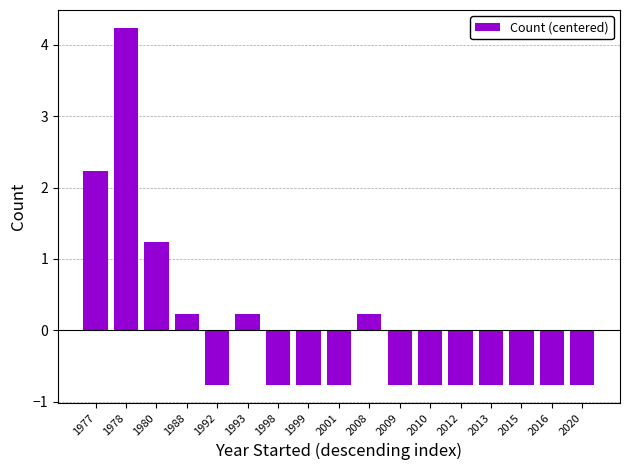

Where is the data nearest to the value 1?

1980